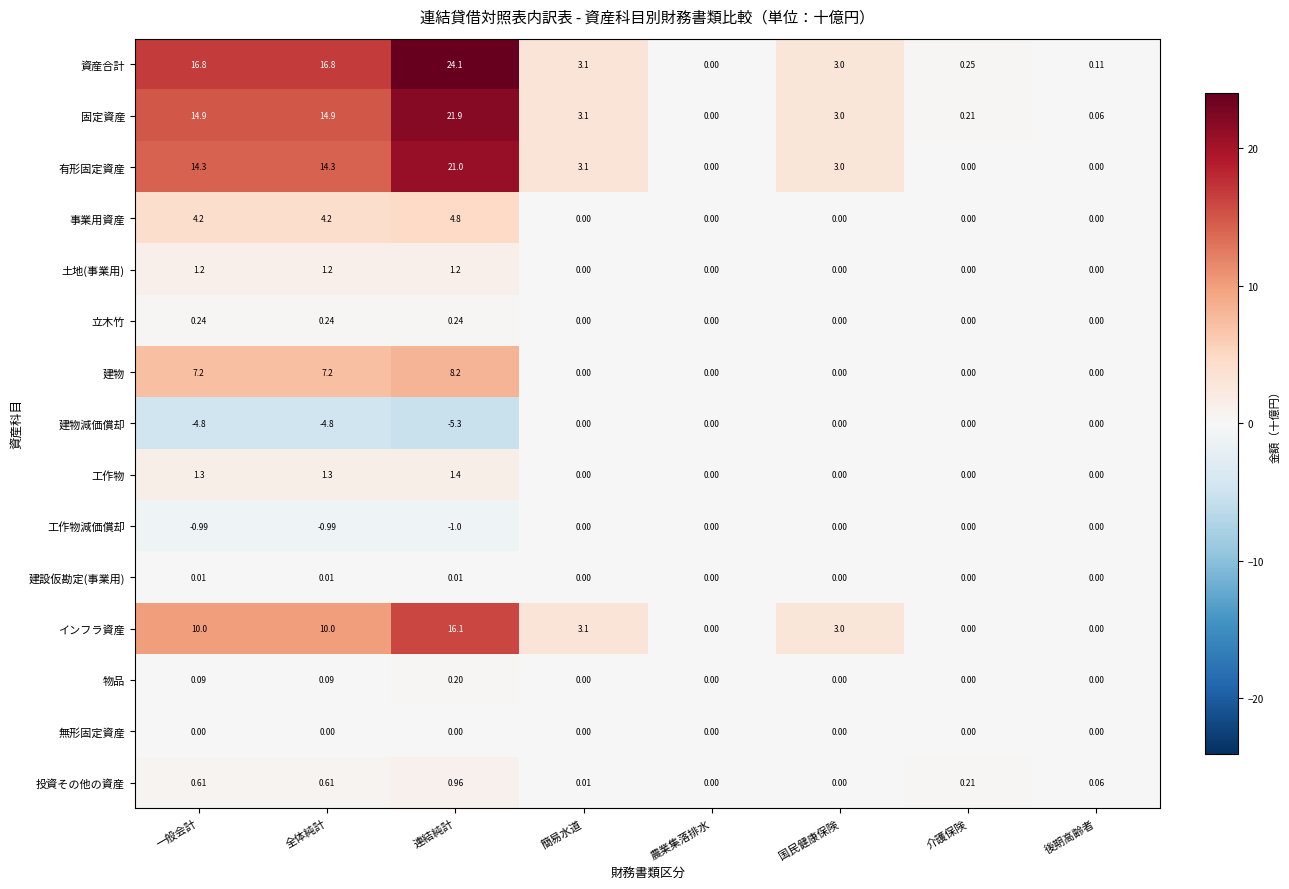

At which category is the sum across all series the highest?

連結純計